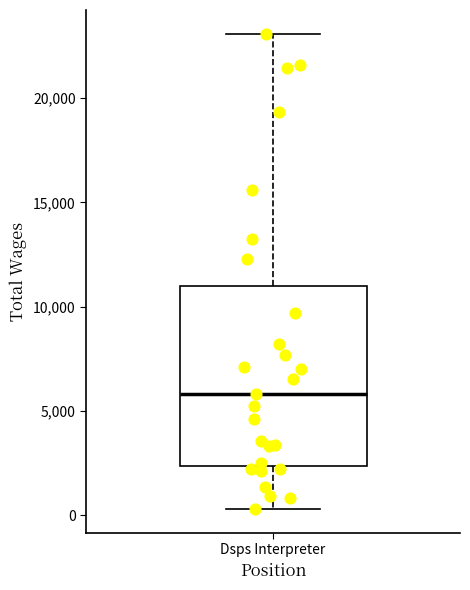

Transcribe this box plot: give where the median line is, the range the box spans, and where the two whiskers end, as read against the y-axis. The values are not printed on the chart, so give them approximately, as read against the axis.

median 6000, box 2500 to 11000, whiskers 500 to 23000